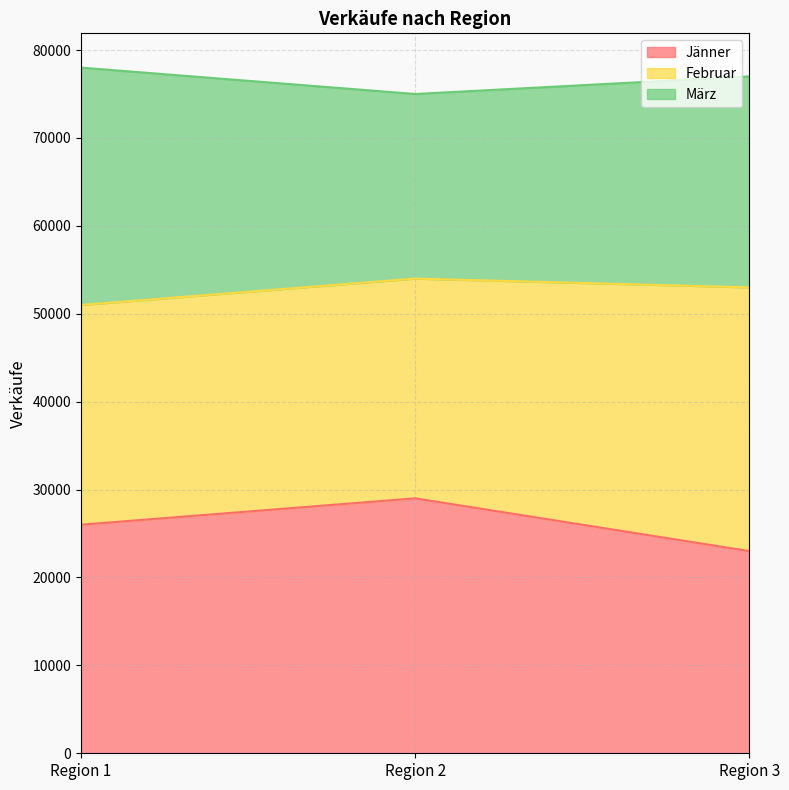

Which category has the highest value in the Jänner series?

Region 2